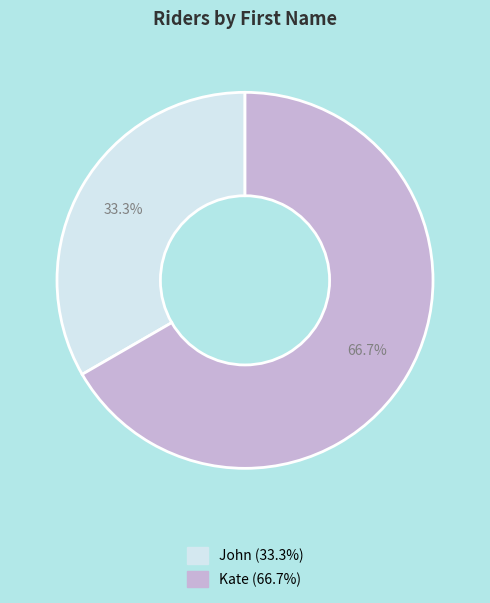

Combined, what portion of the pie is Kate and John?

100.0%